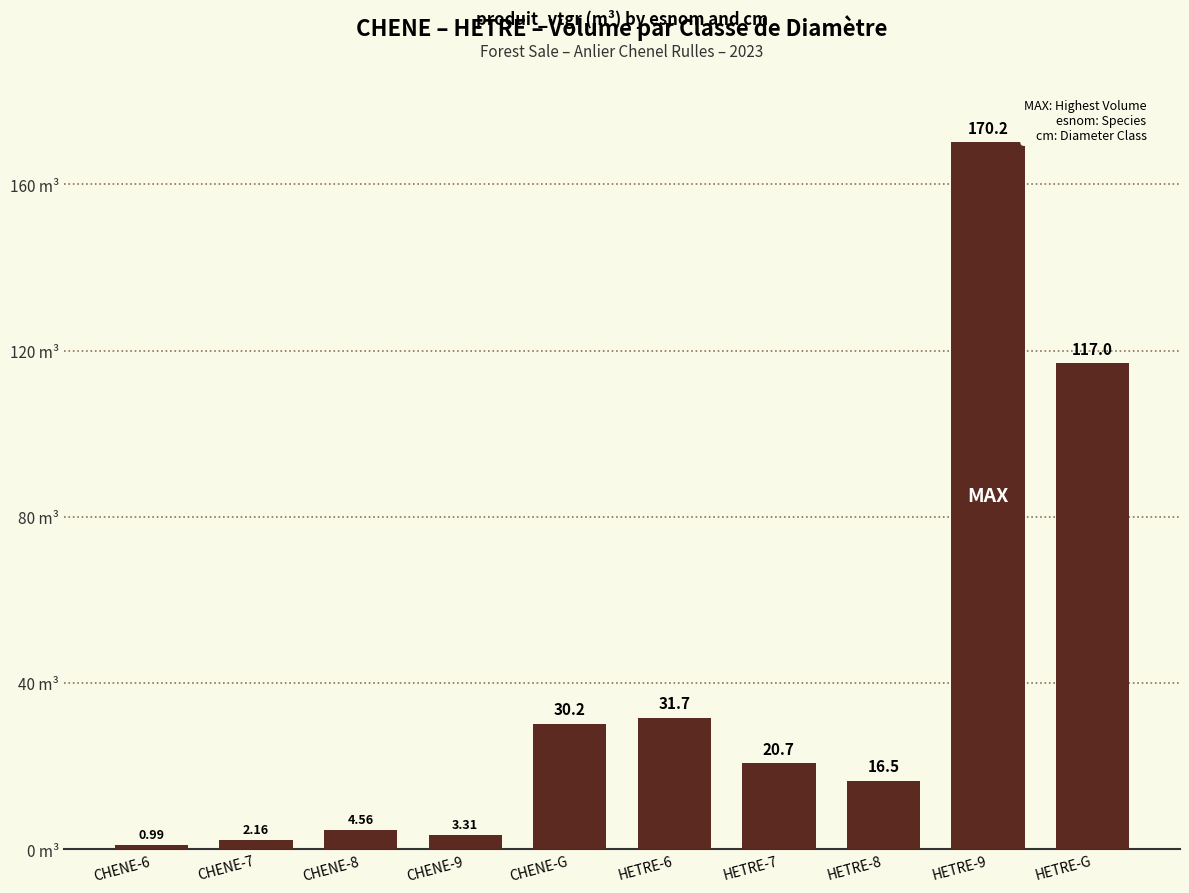

List the labels in order of value, largest first.

HETRE-9, HETRE-G, HETRE-6, CHENE-G, HETRE-7, HETRE-8, CHENE-8, CHENE-9, CHENE-7, CHENE-6